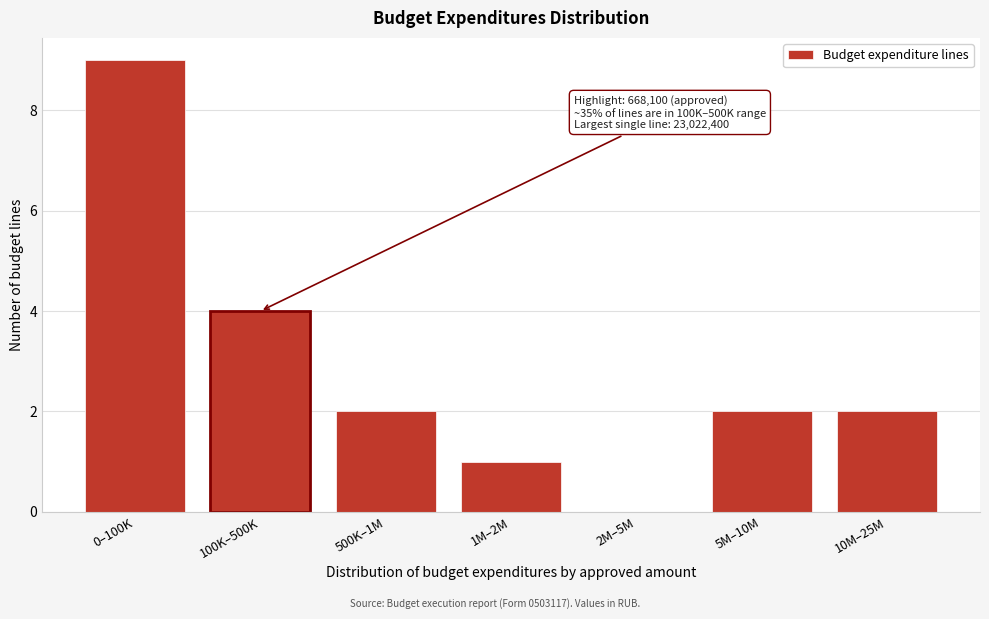

Reading left to right, list all the values displayed in this chart.

0–100K=9	100K–500K=4	500K–1M=2	1M–2M=1	2M–5M=0	5M–10M=2	10M–25M=2